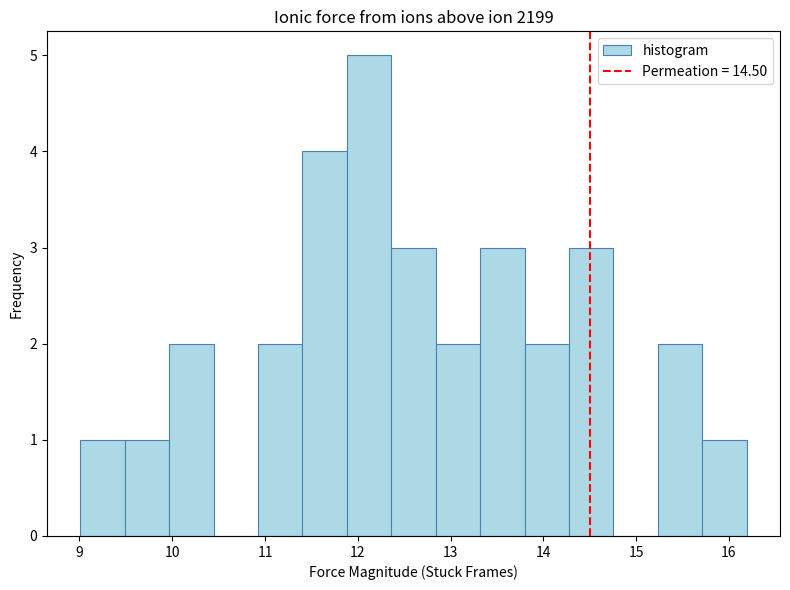

Reading left to right, transcribe this chart: for each bar, give the range it covers on the x-axis and its height. Neither the bar edges nor the heights are printed on the chart, so give them approximately, as read against the axes.

9.0 to 9.5: 1
9.5 to 10.0: 1
10.0 to 10.4: 2
10.4 to 10.9: 0
10.9 to 11.4: 2
11.4 to 11.9: 4
11.9 to 12.4: 5
12.4 to 12.8: 3
12.8 to 13.3: 2
13.3 to 13.8: 3
13.8 to 14.3: 2
14.3 to 14.8: 3
14.8 to 15.2: 0
15.2 to 15.7: 2
15.7 to 16.2: 1